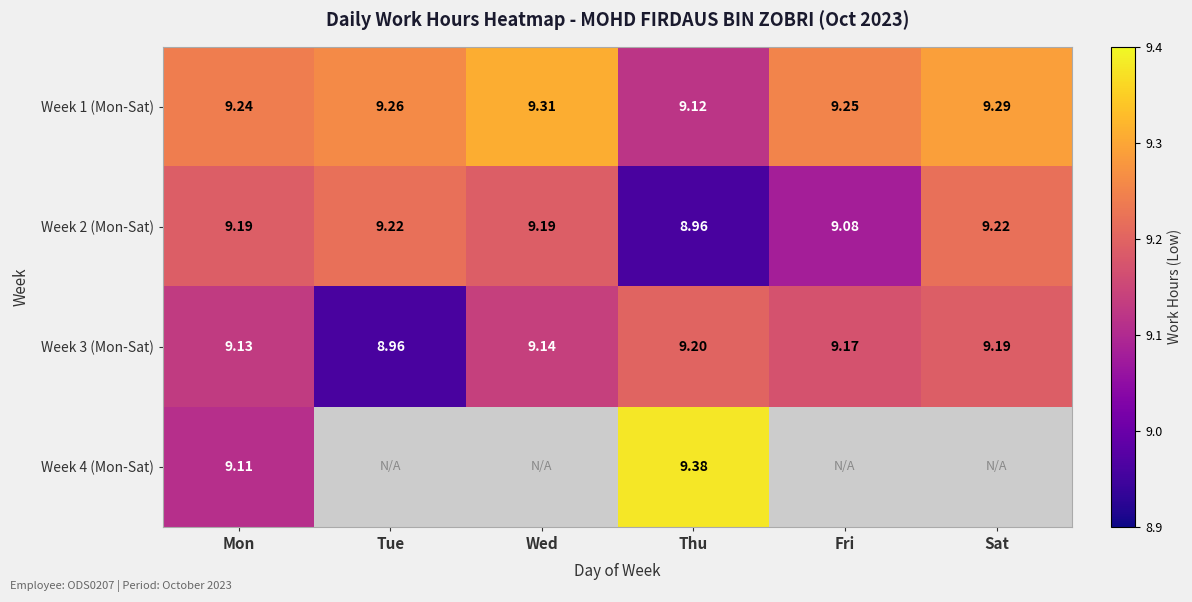

The Week 1 (Mon-Sat) series shows 9.1 at Thu. True or false?

True